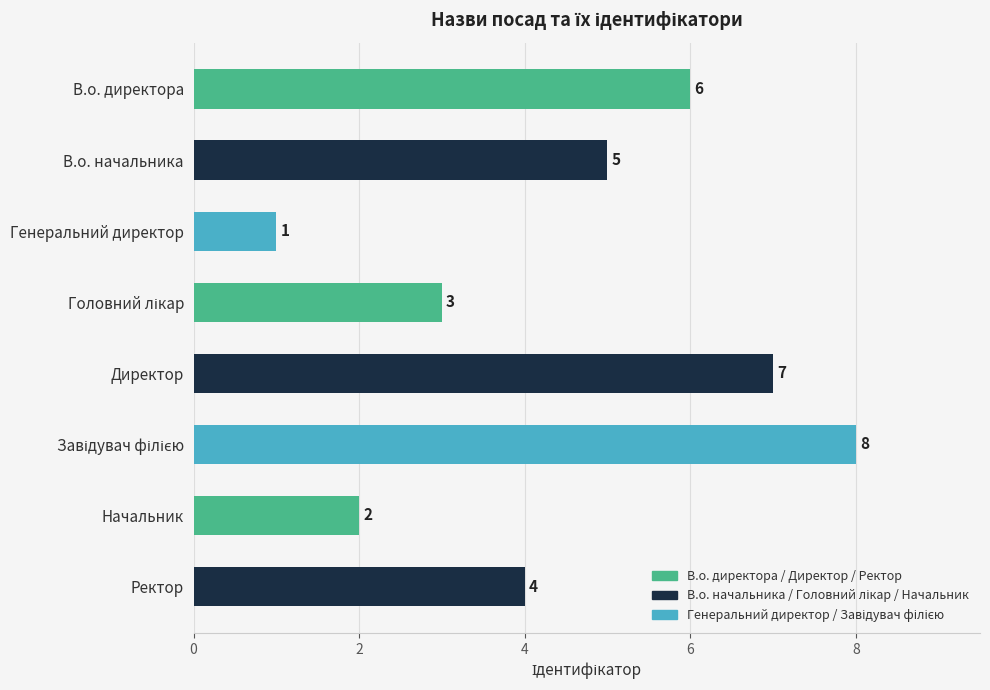

What is the greatest value displayed?

8